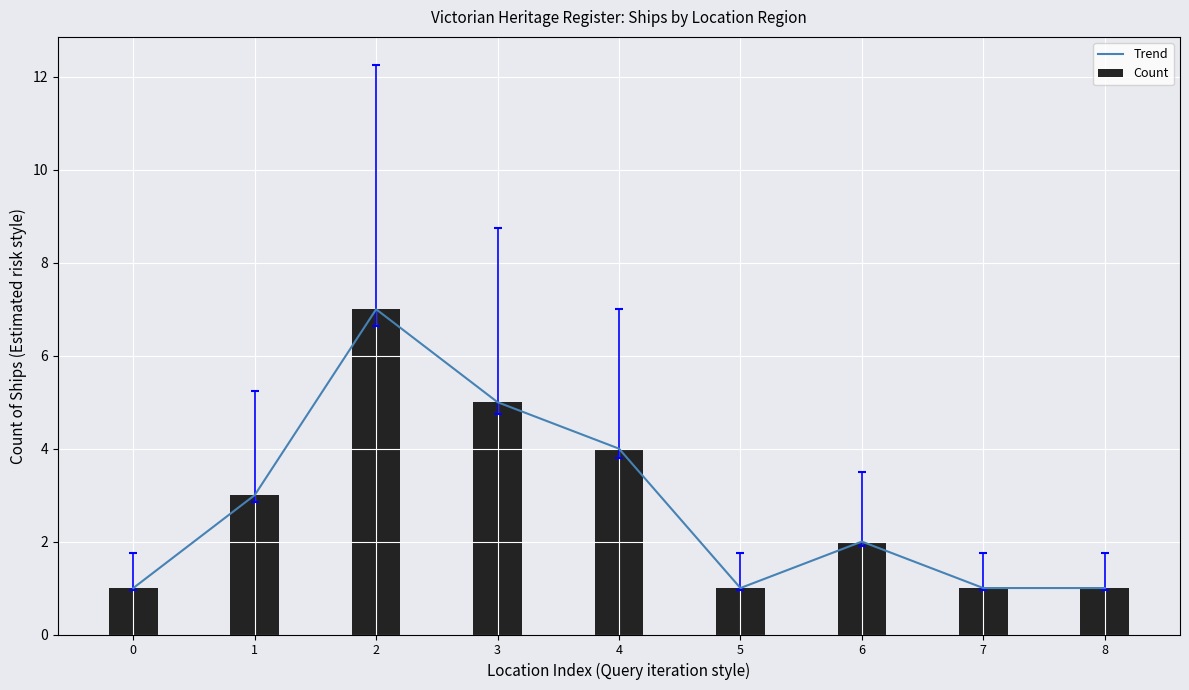

Reading left to right, what are all the values shown in this chart?

Trend: 1	3	7	5	4	1	2	1	1
Count: 1	3	7	5	4	1	2	1	1